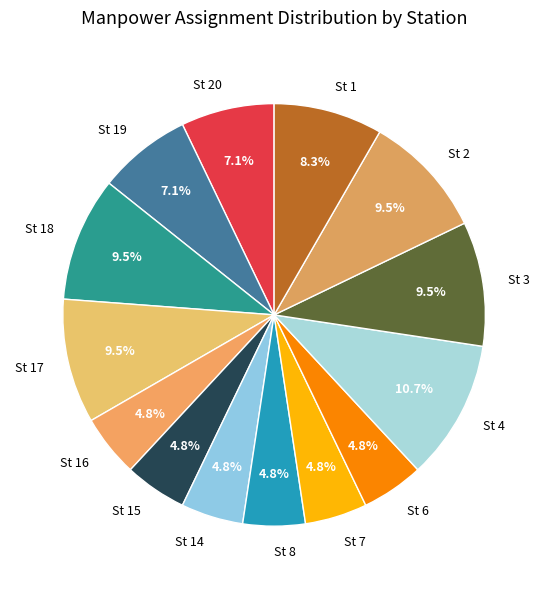

Count the number of slices in the pie.

14